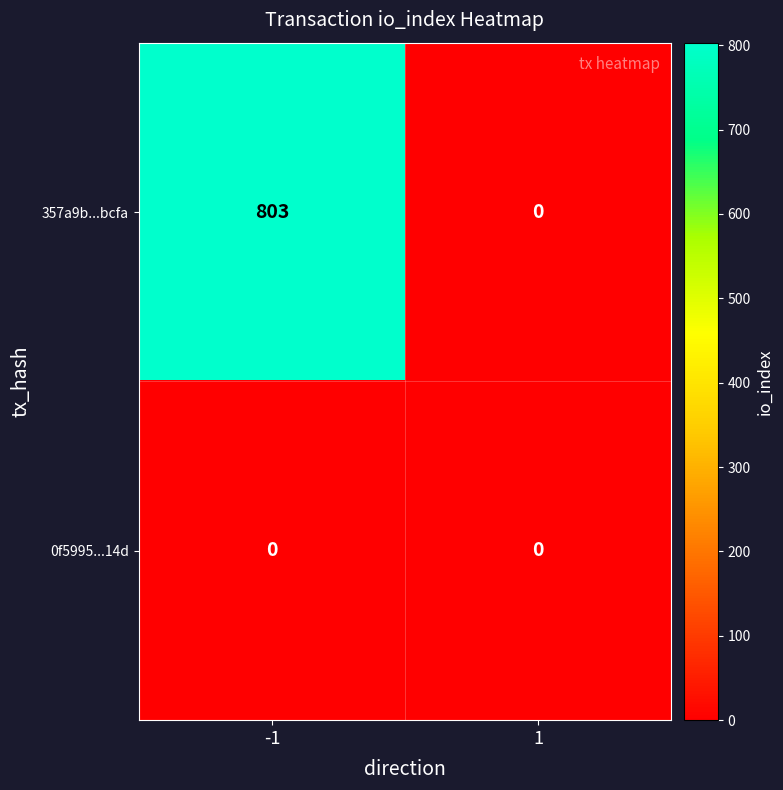

What is the greatest value displayed?

803